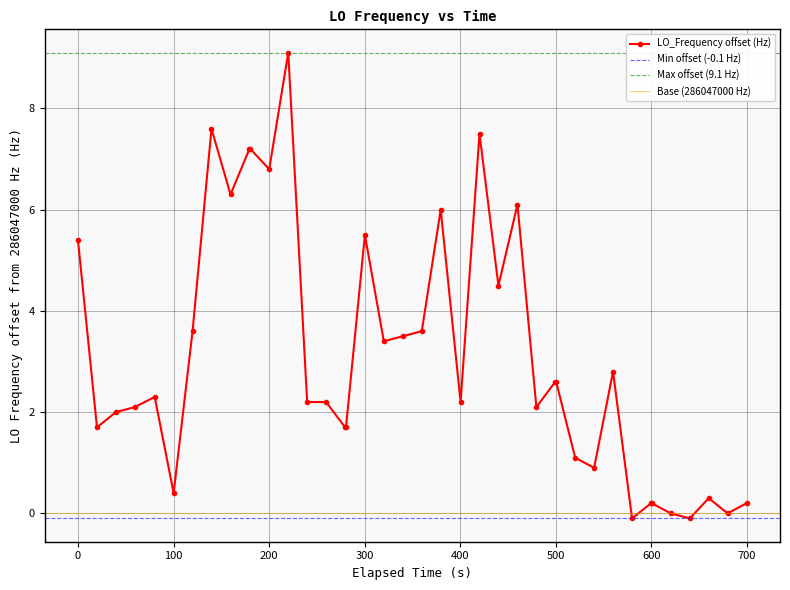

What is the value of the LO_Frequency offset (Hz) point at the 28th from the left?

2.6